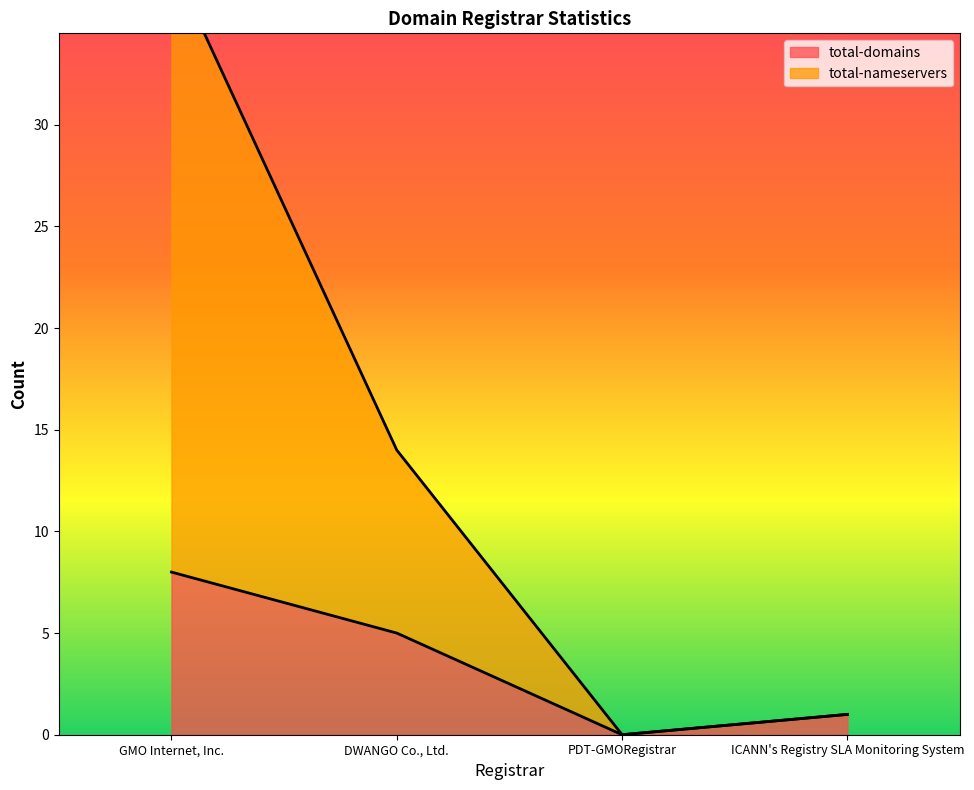

What are all the series names shown in the legend?

total-domains, total-nameservers